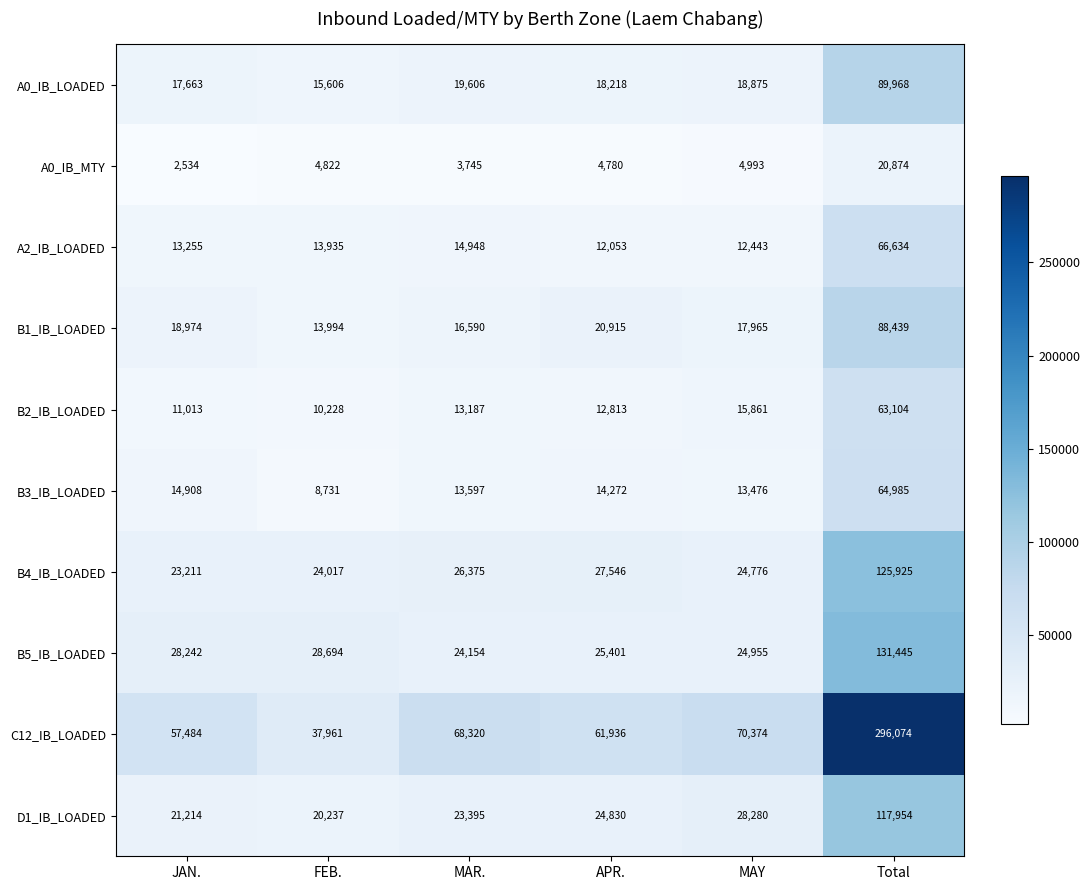

Is it true that A0_IB_LOADED equals 15606 at FEB.?

True